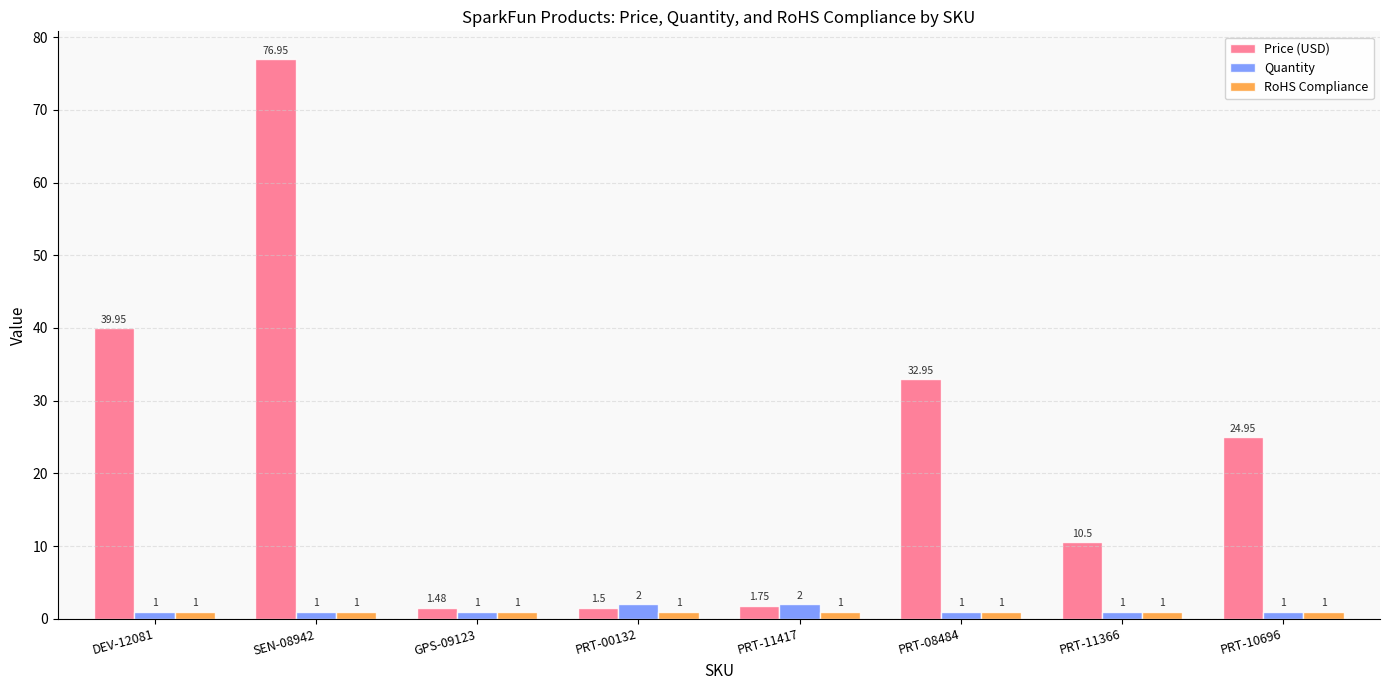

How many series are shown in this chart?

3